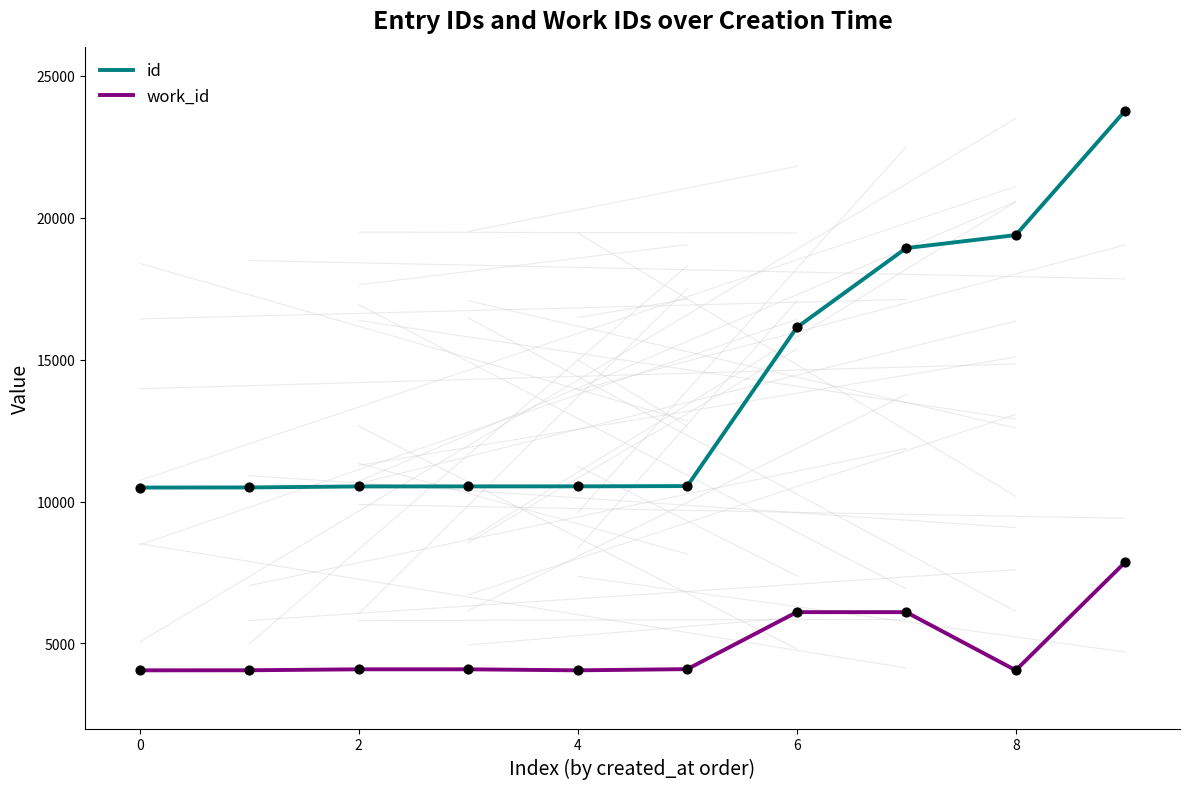

Which series has the largest total across all categories?

id